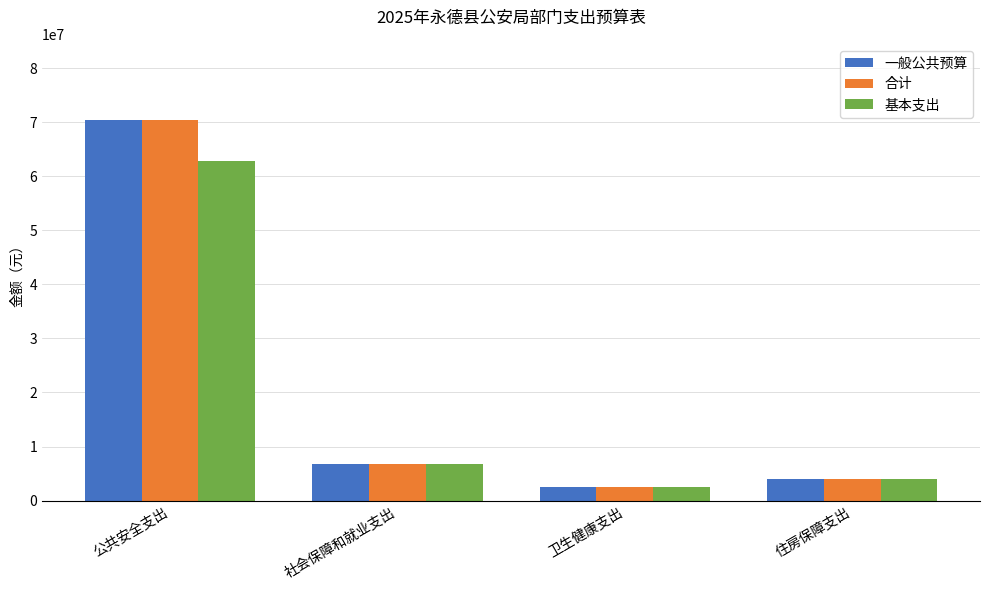

What position from the right is 住房保障支出?

1